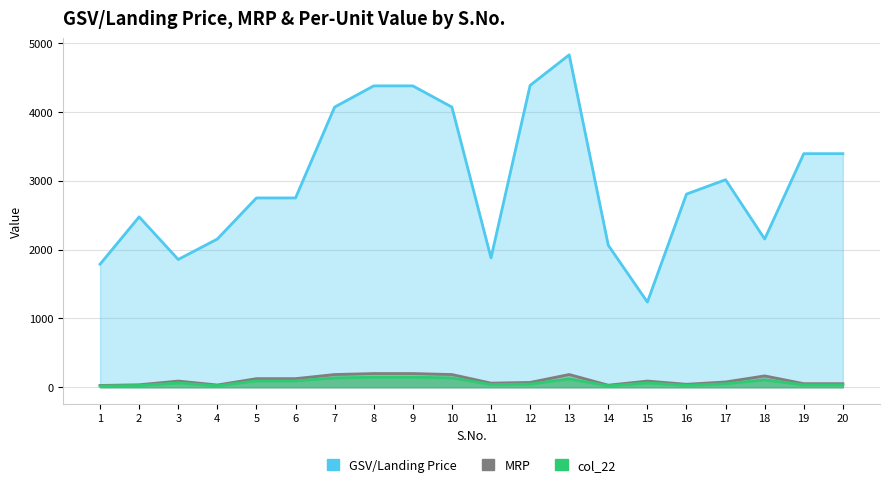

In MRP, how many points are higher than both neighbors (excluding endpoints)?

4